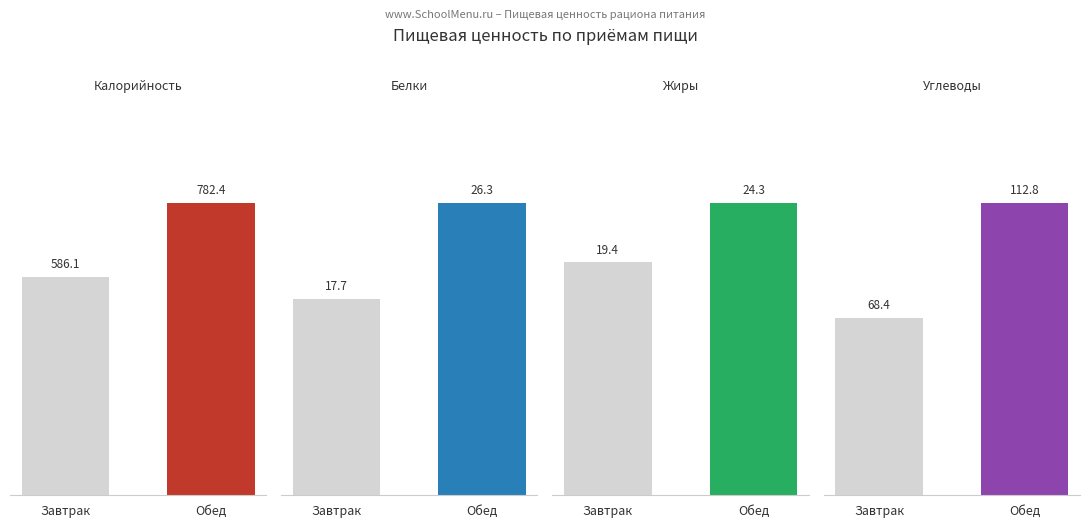

Is the value of Калорийность at Обед greater than the value of Белки at Завтрак?

Yes